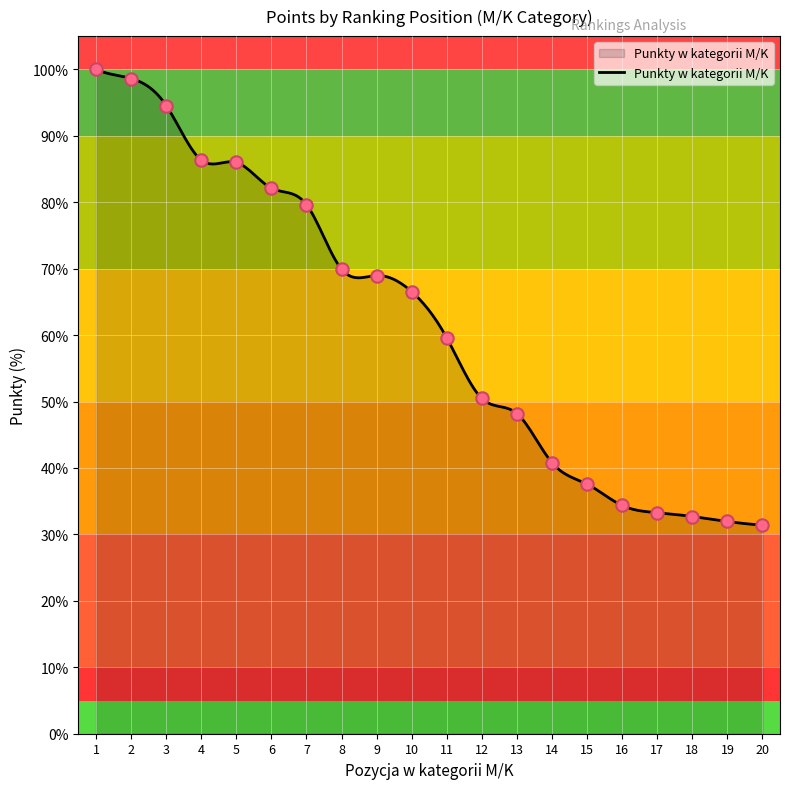

What is the ratio of the value at 16 to the value at 6?

0.4